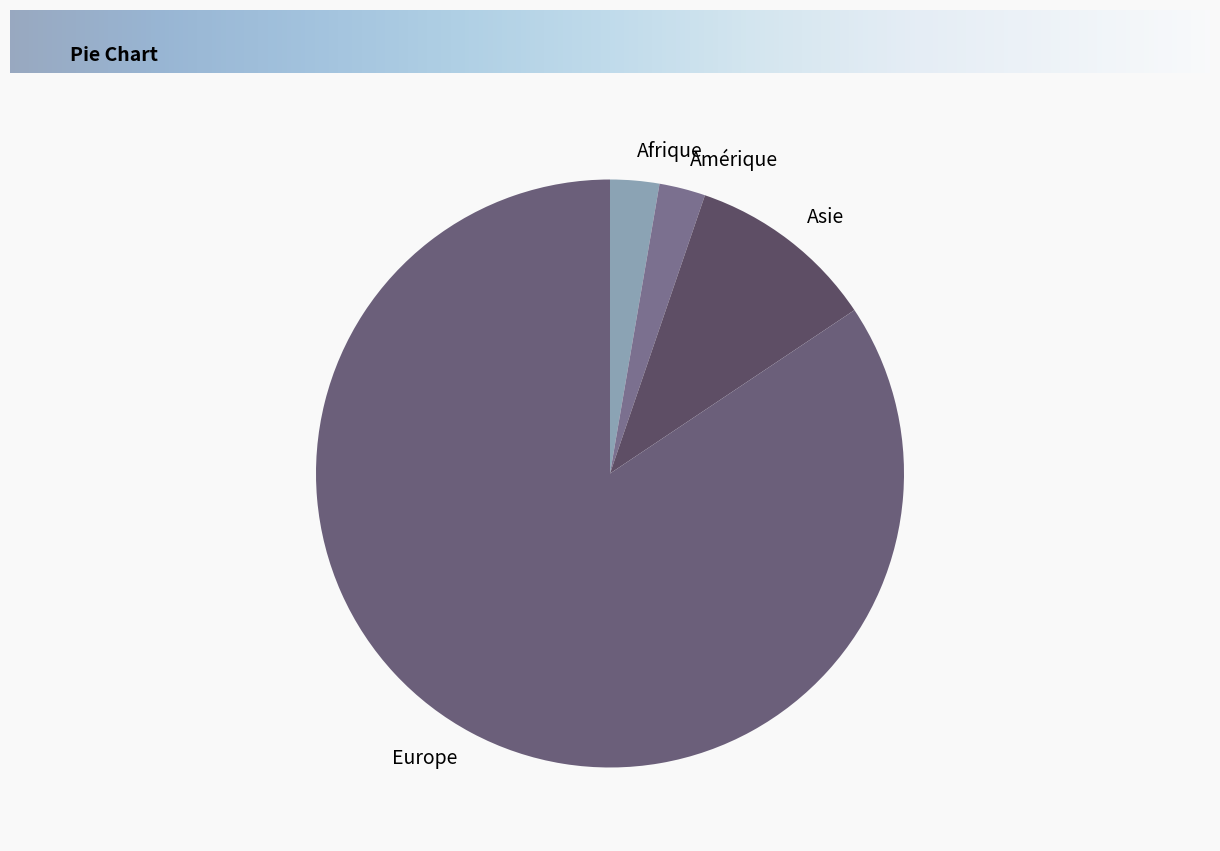

Which category has the biggest portion of the pie?

Europe